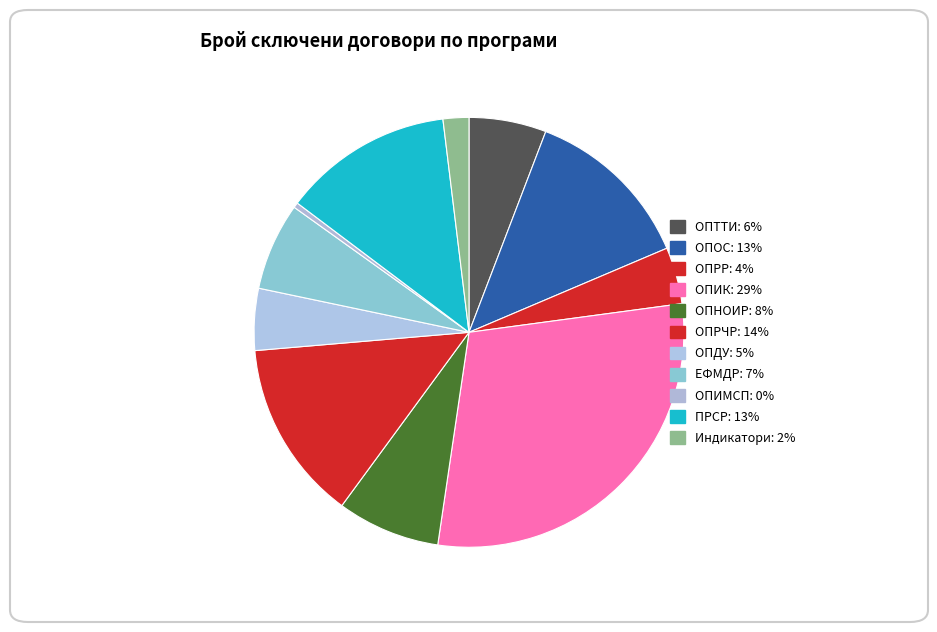

Is it true that ОПНОИР is 8% of the pie?

True